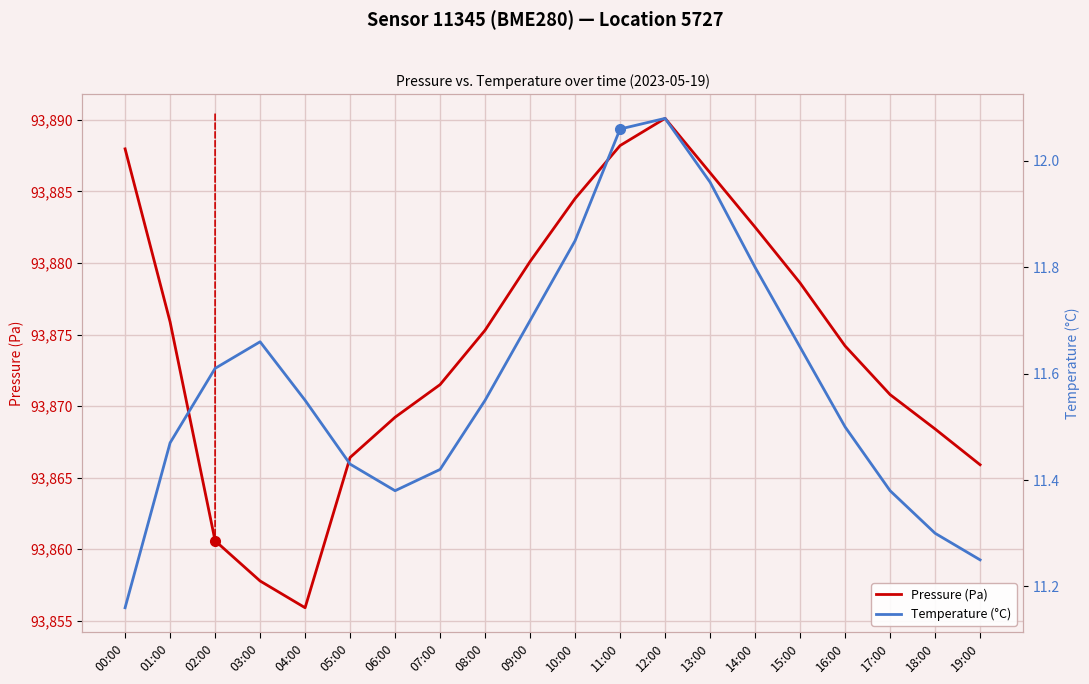

What is the average value of the Pressure (Pa) series?

93874.5